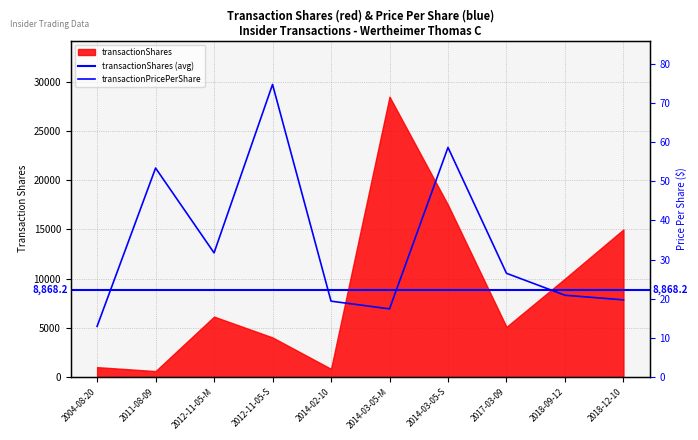

Reading left to right, extract all data points from this chart.

12.9	53.4	31.7	74.7	19.4	17.4	58.6	26.5	20.9	19.7